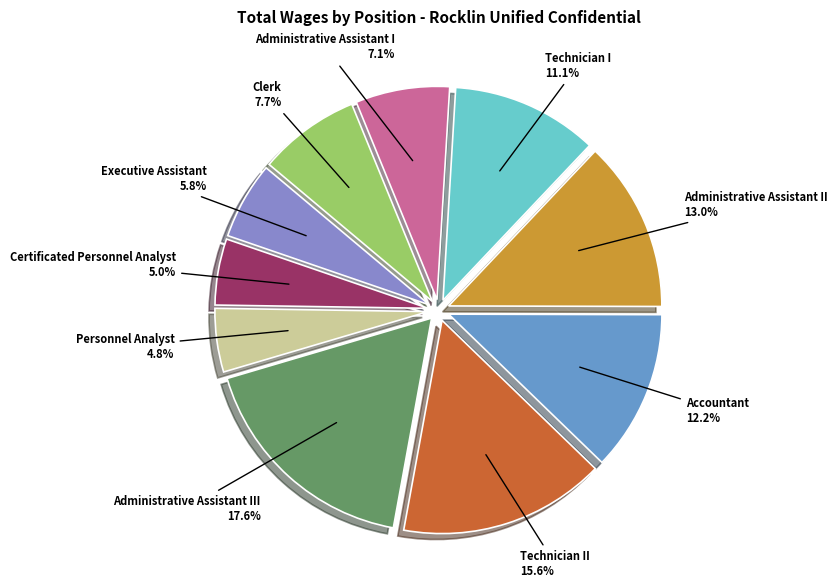

Does Administrative Assistant III represent more than half of the total?

No